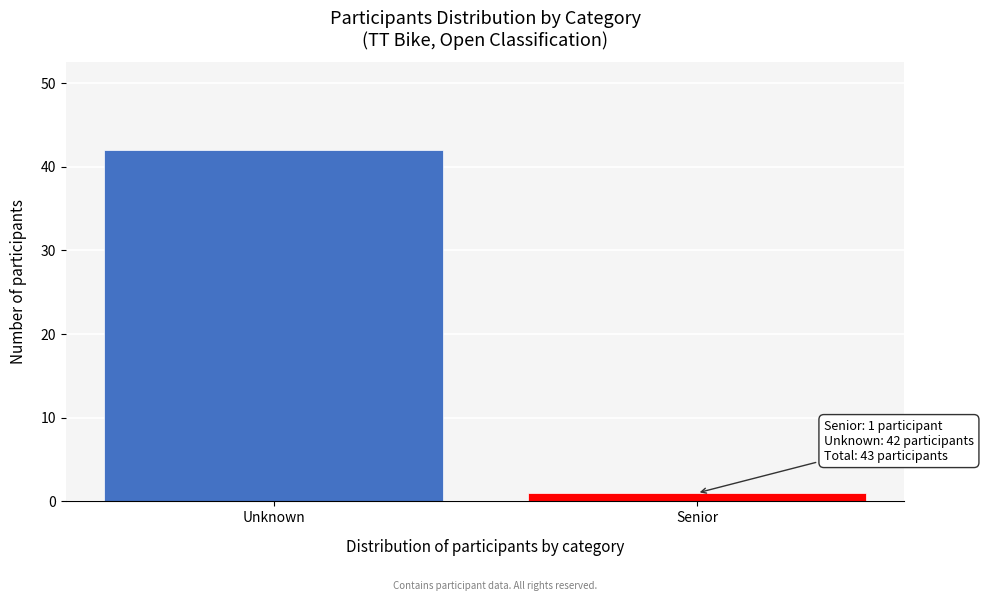

Reading left to right, extract all data points from this chart.

42	1